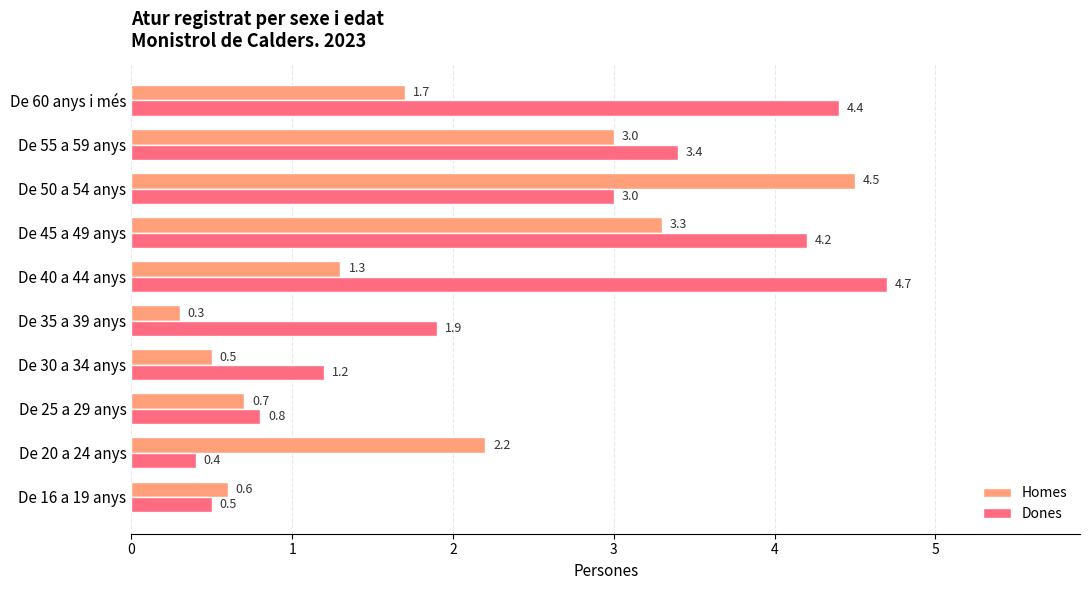

What is the difference between the highest and lowest values at De 20 a 24 anys?

1.8